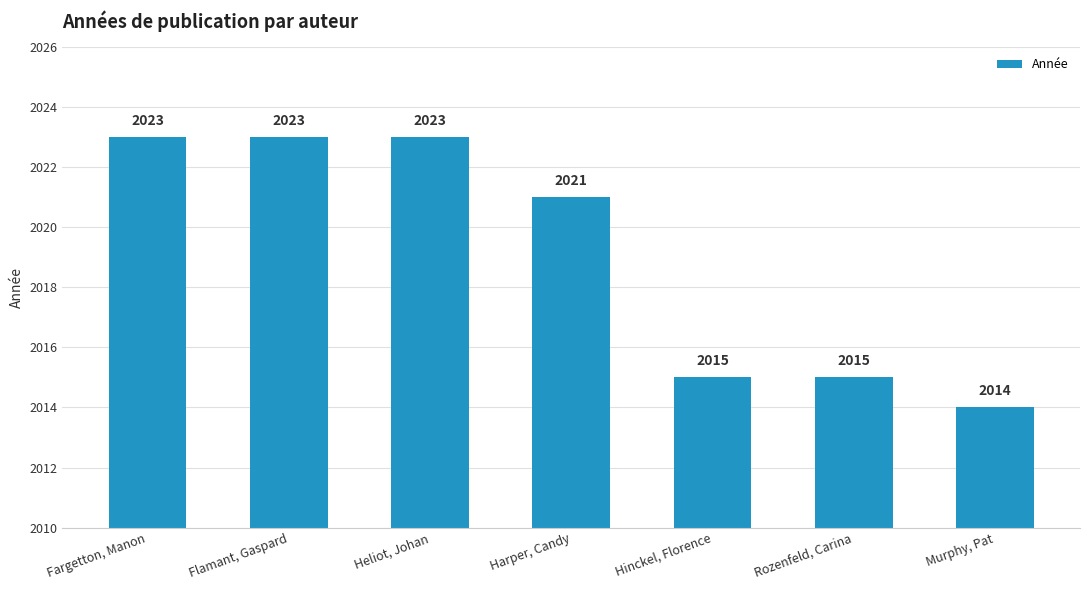

What is the label of the 1st bar from the left?

Fargetton, Manon